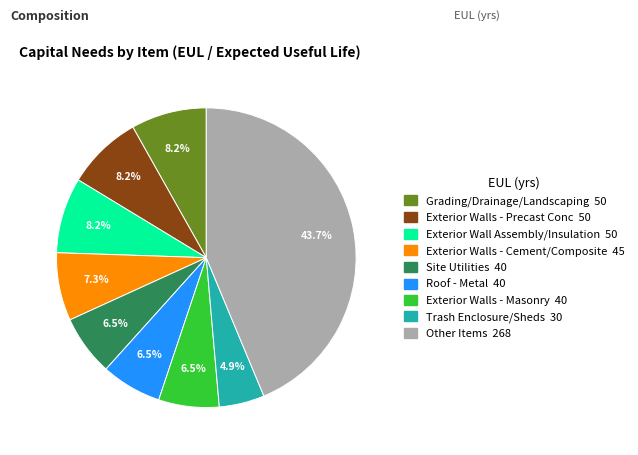

Is there any slice that represents more than half of the pie?

No